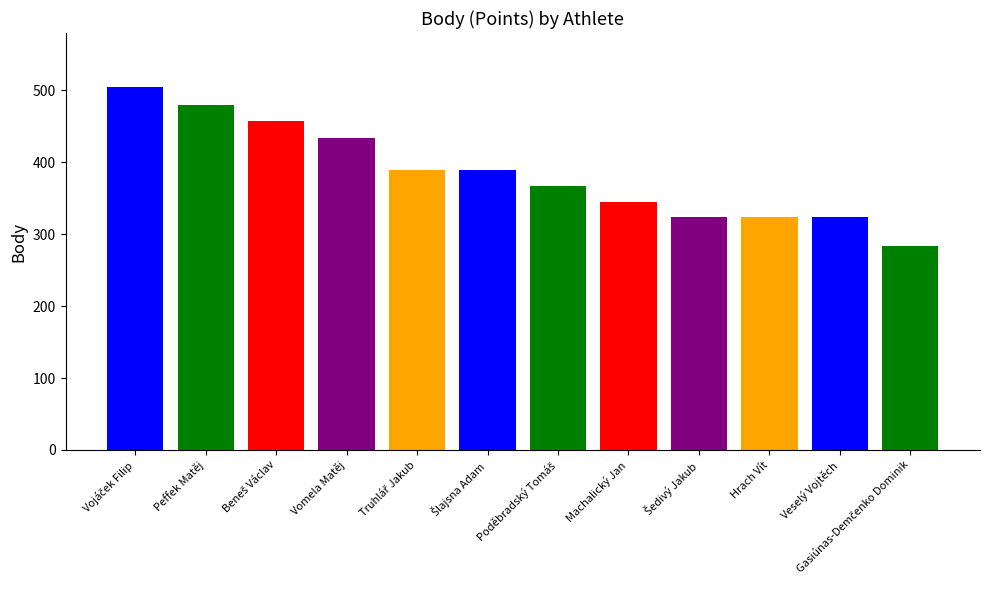

What position from the left is Poděbradský Tomáš?

7